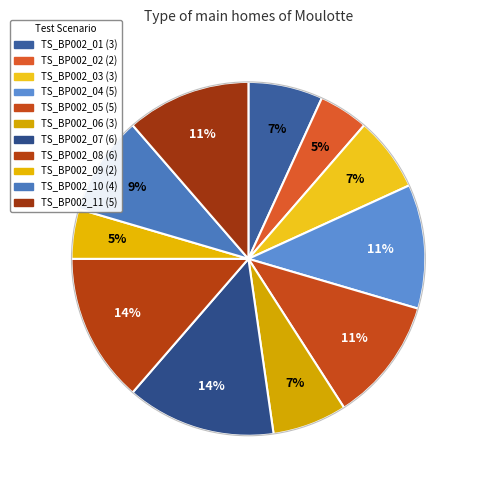

How many segments does this pie chart have?

11